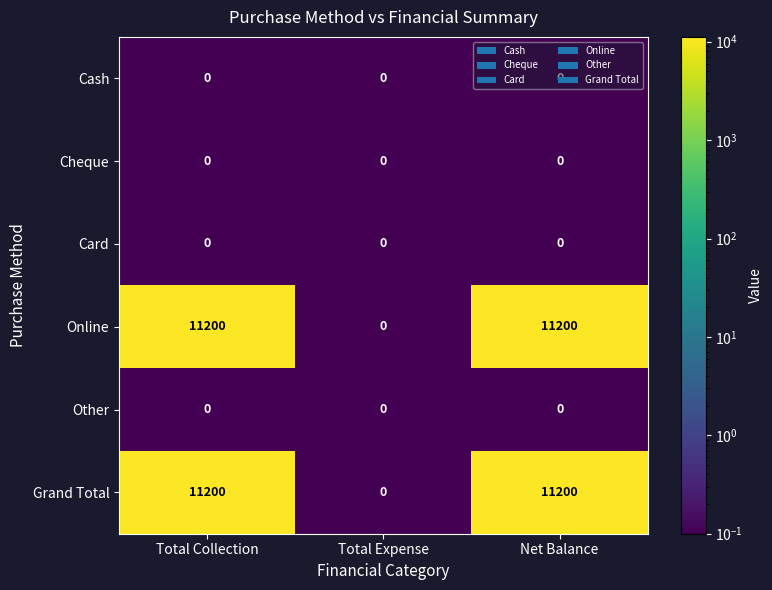

Count the Online values in the range 0 to 11200.

3